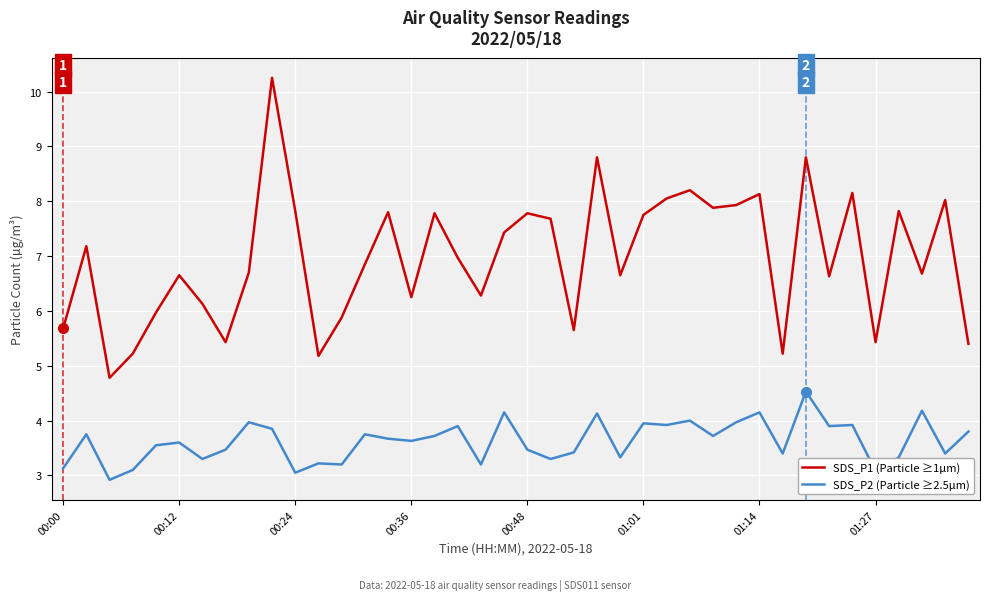

Which series has the widest spread of values?

SDS_P1 (Particle ≥1µm)